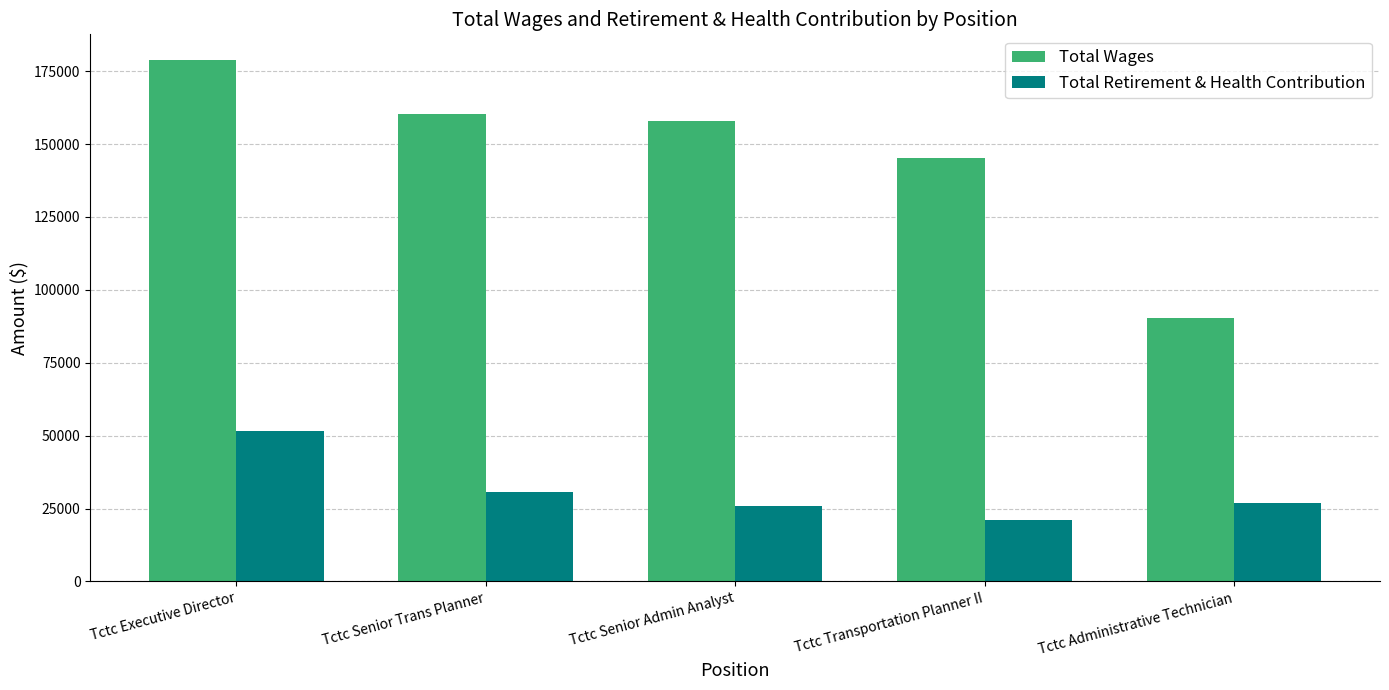

True or false: Total Wages has a value of 46570 at Tctc Senior Admin Analyst.

False